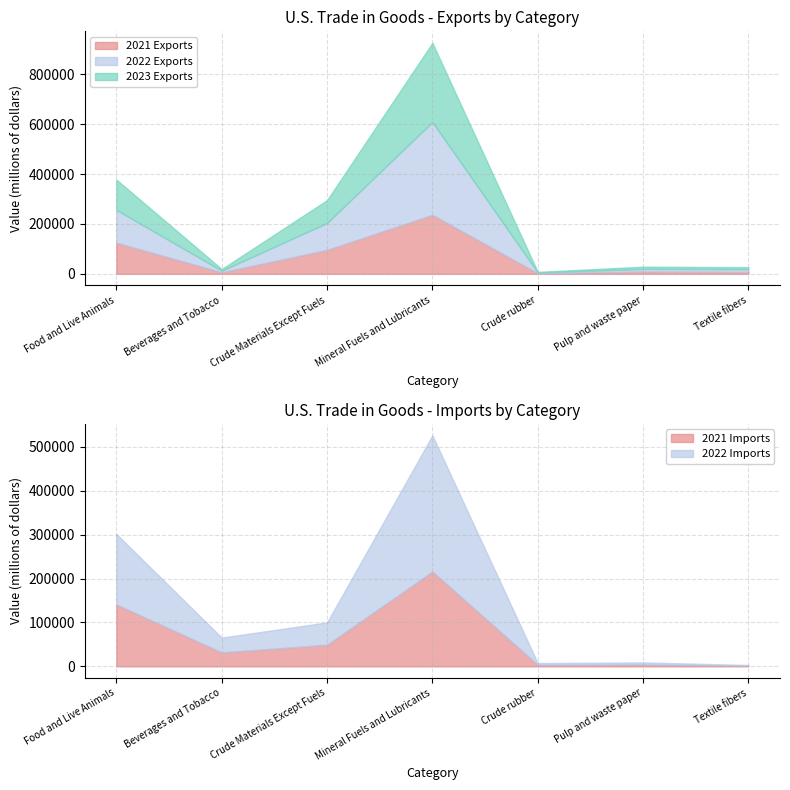

What position from the left is Mineral Fuels and Lubricants?

4